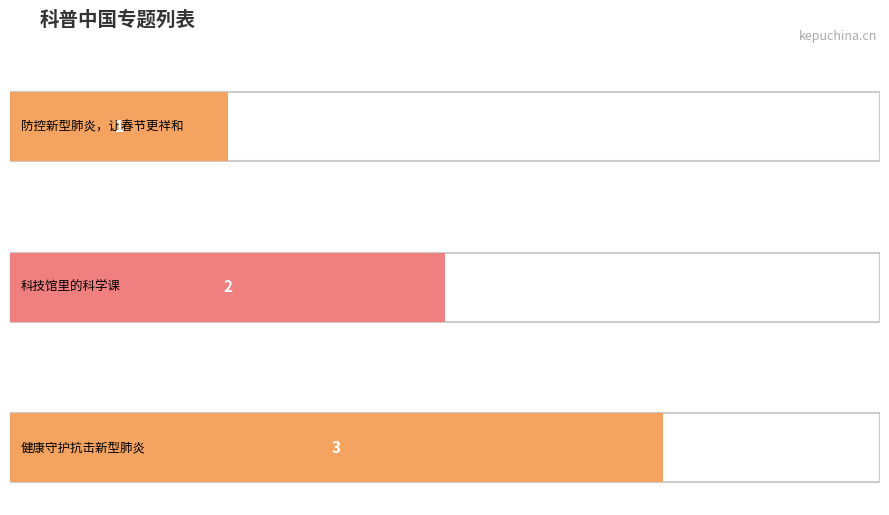

What is the sum of the values at 健康守护抗击新型肺炎 and 防控新型肺炎，让春节更祥和?

4